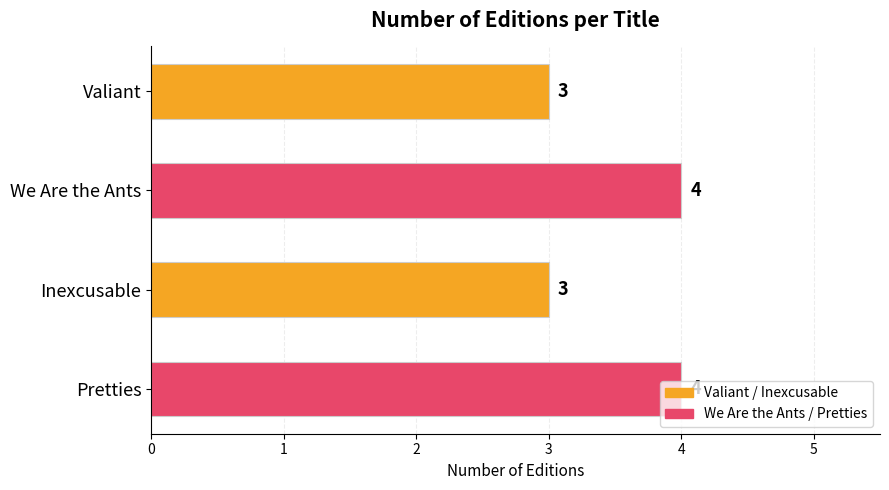

How many values are below 4?

2